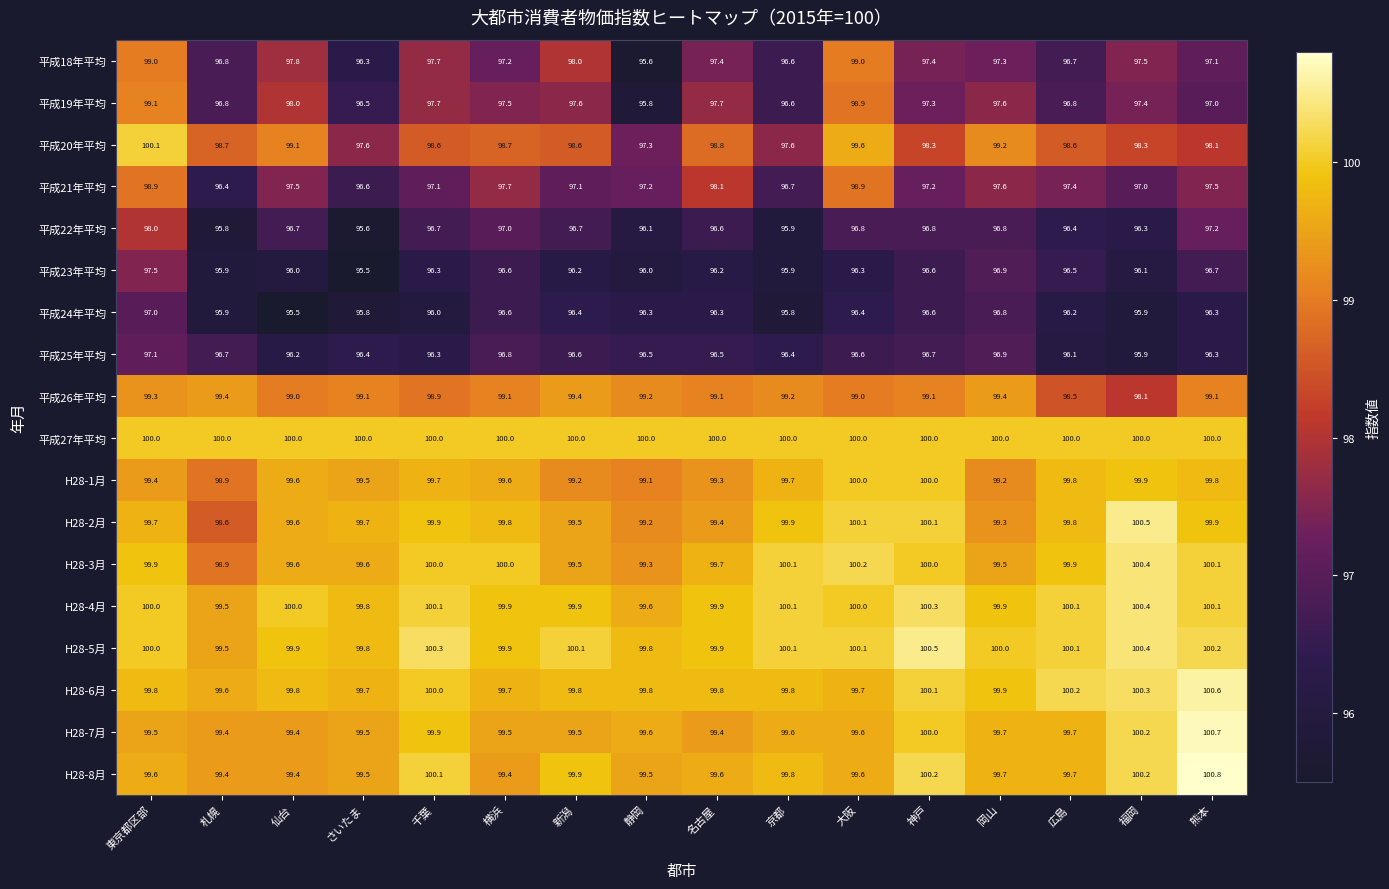

What is the difference between the H28-1月 values at 広島 and 岡山?

0.6